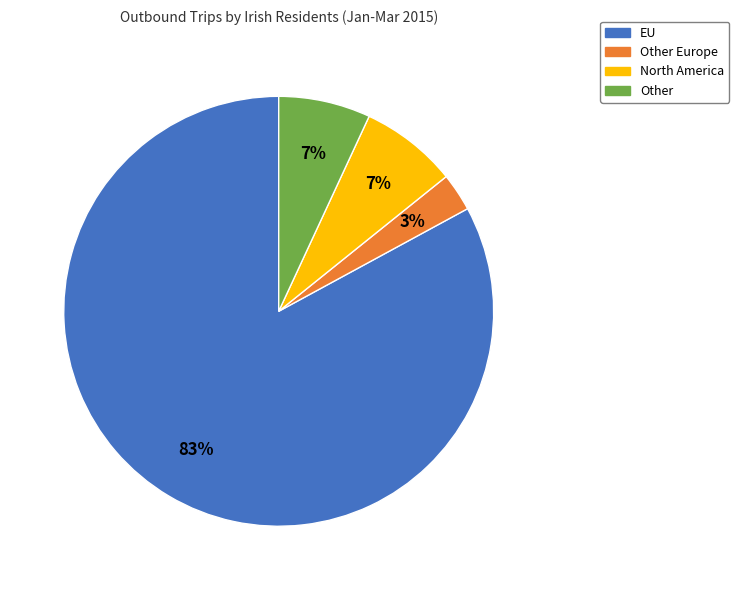

To the nearest percent, what is the difference between the largest and smallest slice percentages?

80%